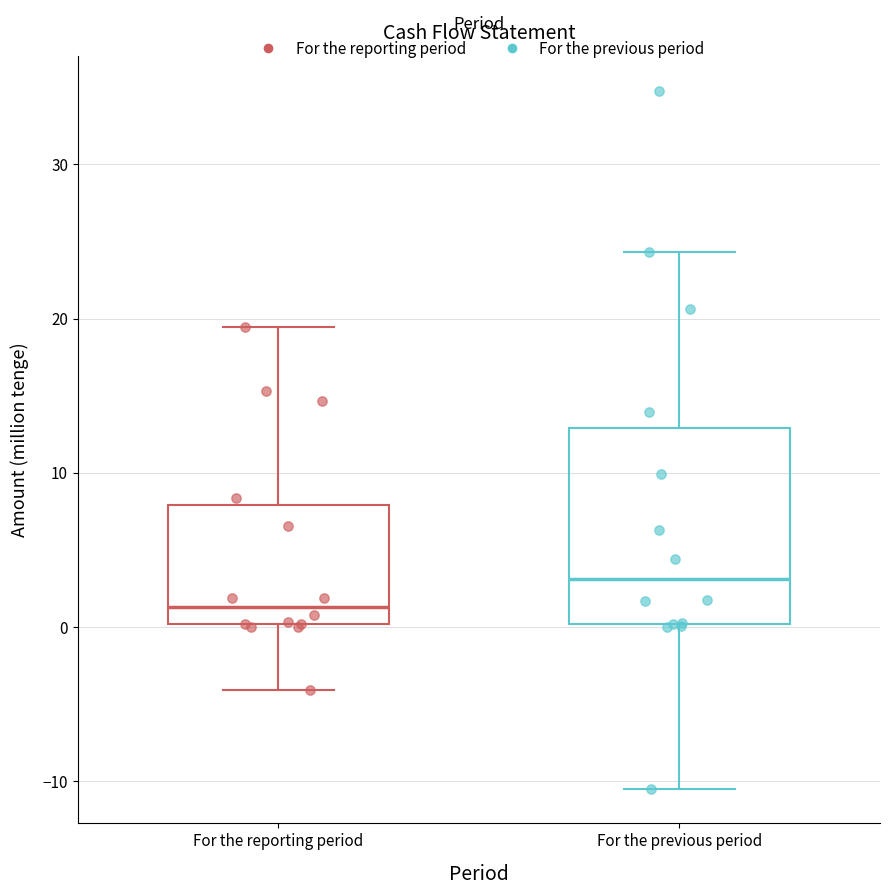

Reading left to right, transcribe this box plot: for each box, give where its median line is, the range the box spans, and where its two whiskers end, as read against the y-axis. The values are not printed on the chart, so give them approximately, as read against the axis.

For the reporting period: median 1, box 0 to 8, whiskers -4 to 19
For the previous period: median 3, box 0 to 13, whiskers -10 to 24